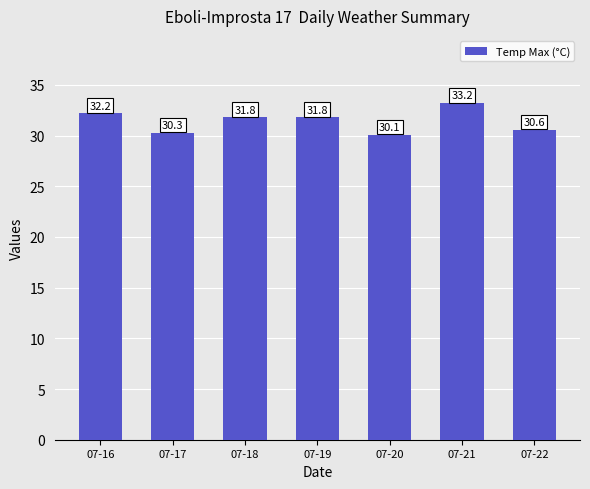

True or false: the data shows 33.2 at 07-21.

True